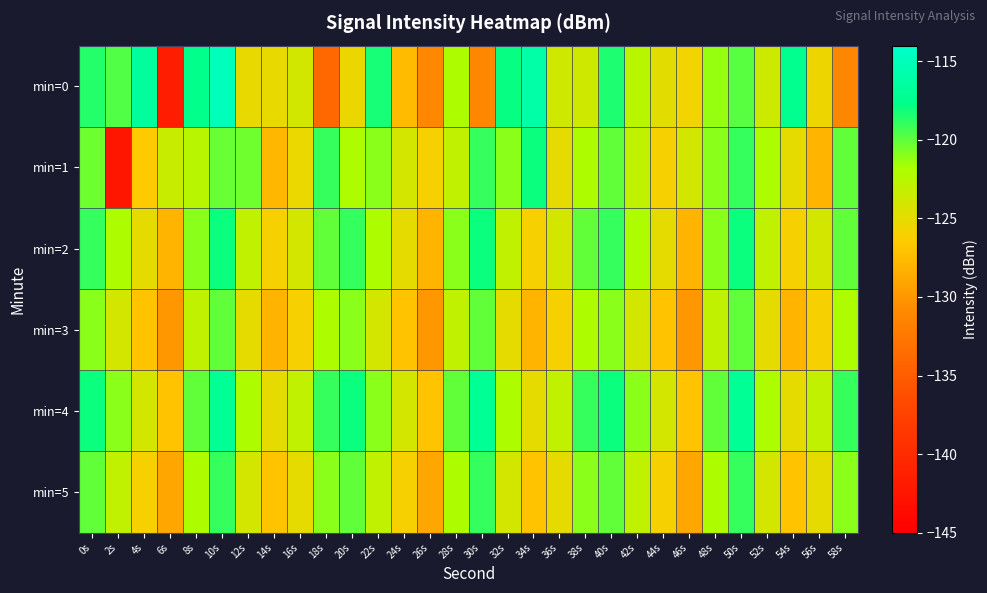

Reading left to right, transcribe all the data shown in this chart.

min=0: 0s=-118.6	2s=-119.7	4s=-116.6	6s=-141.6	8s=-117.6	10s=-115.0	12s=-125.2	14s=-125.2	16s=-123.9	18s=-133.9	20s=-125.4	22s=-118.3	24s=-127.5	26s=-131.0	28s=-122.0	30s=-131.1	32s=-117.9	34s=-116.1	36s=-123.8	38s=-123.8	40s=-118.4	42s=-122.6	44s=-124.8	46s=-125.7	48s=-121.3	50s=-119.8	52s=-123.6	54s=-117.3	56s=-125.5	58s=-131.2
min=1: 0s=-120.4	2s=-142.4	4s=-126.5	6s=-123.4	8s=-122.5	10s=-120.2	12s=-120.4	14s=-127.7	16s=-125.3	18s=-119.0	20s=-122.0	22s=-121.0	24s=-124.0	26s=-126.0	28s=-123.0	30s=-119.0	32s=-121.0	34s=-118.0	36s=-125.0	38s=-122.0	40s=-120.0	42s=-123.0	44s=-126.0	46s=-124.0	48s=-121.0	50s=-119.0	52s=-122.0	54s=-125.0	56s=-128.0	58s=-120.0
min=2: 0s=-119.0	2s=-122.0	4s=-125.0	6s=-128.0	8s=-121.0	10s=-118.0	12s=-123.0	14s=-126.0	16s=-124.0	18s=-120.0	20s=-119.0	22s=-122.0	24s=-125.0	26s=-128.0	28s=-121.0	30s=-118.0	32s=-123.0	34s=-126.0	36s=-124.0	38s=-120.0	40s=-119.0	42s=-122.0	44s=-125.0	46s=-128.0	48s=-121.0	50s=-118.0	52s=-123.0	54s=-126.0	56s=-124.0	58s=-120.0
min=3: 0s=-121.0	2s=-124.0	4s=-127.0	6s=-130.0	8s=-123.0	10s=-120.0	12s=-125.0	14s=-128.0	16s=-126.0	18s=-122.0	20s=-121.0	22s=-124.0	24s=-127.0	26s=-130.0	28s=-123.0	30s=-120.0	32s=-125.0	34s=-128.0	36s=-126.0	38s=-122.0	40s=-121.0	42s=-124.0	44s=-127.0	46s=-130.0	48s=-123.0	50s=-120.0	52s=-125.0	54s=-128.0	56s=-126.0	58s=-122.0
min=4: 0s=-118.0	2s=-121.0	4s=-124.0	6s=-127.0	8s=-120.0	10s=-117.0	12s=-122.0	14s=-125.0	16s=-123.0	18s=-119.0	20s=-118.0	22s=-121.0	24s=-124.0	26s=-127.0	28s=-120.0	30s=-117.0	32s=-122.0	34s=-125.0	36s=-123.0	38s=-119.0	40s=-118.0	42s=-121.0	44s=-124.0	46s=-127.0	48s=-120.0	50s=-117.0	52s=-122.0	54s=-125.0	56s=-123.0	58s=-119.0
min=5: 0s=-120.0	2s=-123.0	4s=-126.0	6s=-129.0	8s=-122.0	10s=-119.0	12s=-124.0	14s=-127.0	16s=-125.0	18s=-121.0	20s=-120.0	22s=-123.0	24s=-126.0	26s=-129.0	28s=-122.0	30s=-119.0	32s=-124.0	34s=-127.0	36s=-125.0	38s=-121.0	40s=-120.0	42s=-123.0	44s=-126.0	46s=-129.0	48s=-122.0	50s=-119.0	52s=-124.0	54s=-127.0	56s=-125.0	58s=-121.0